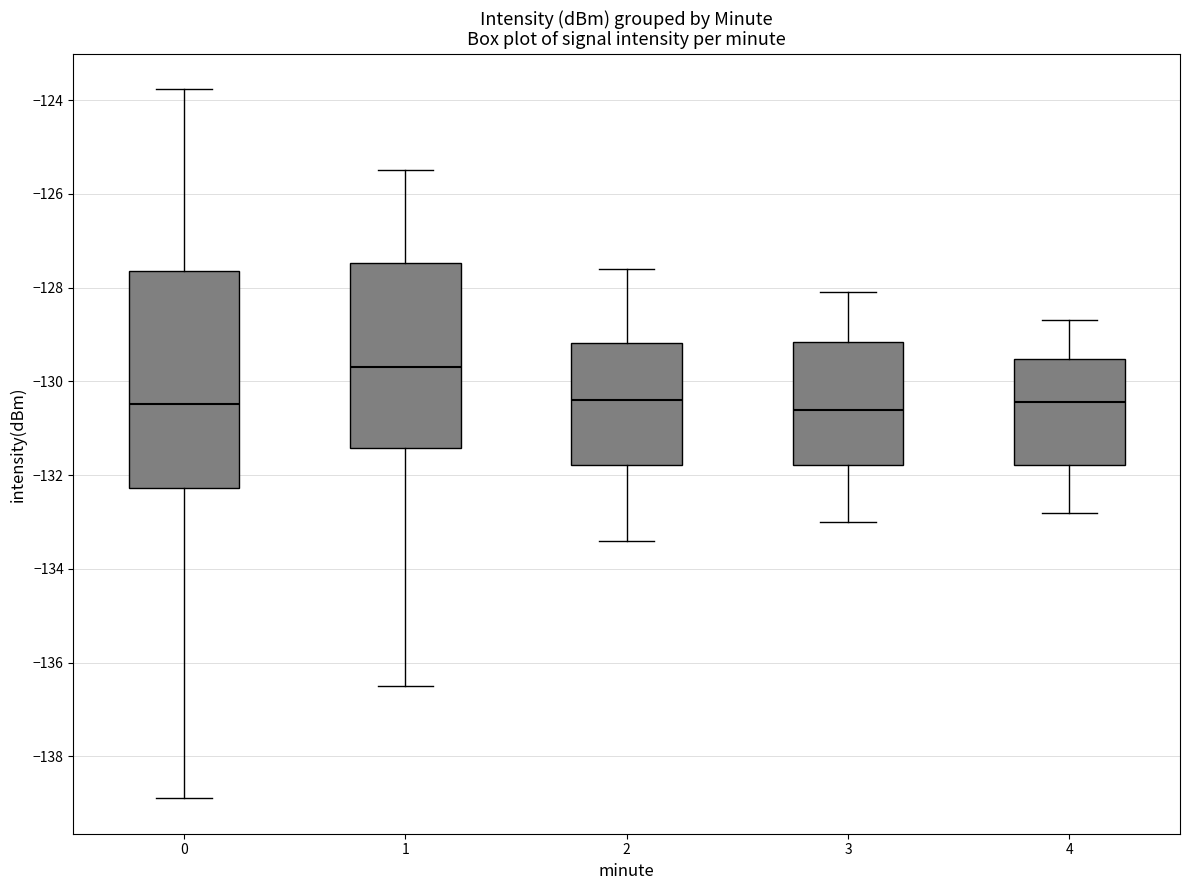

Which box's median line is the highest?

1